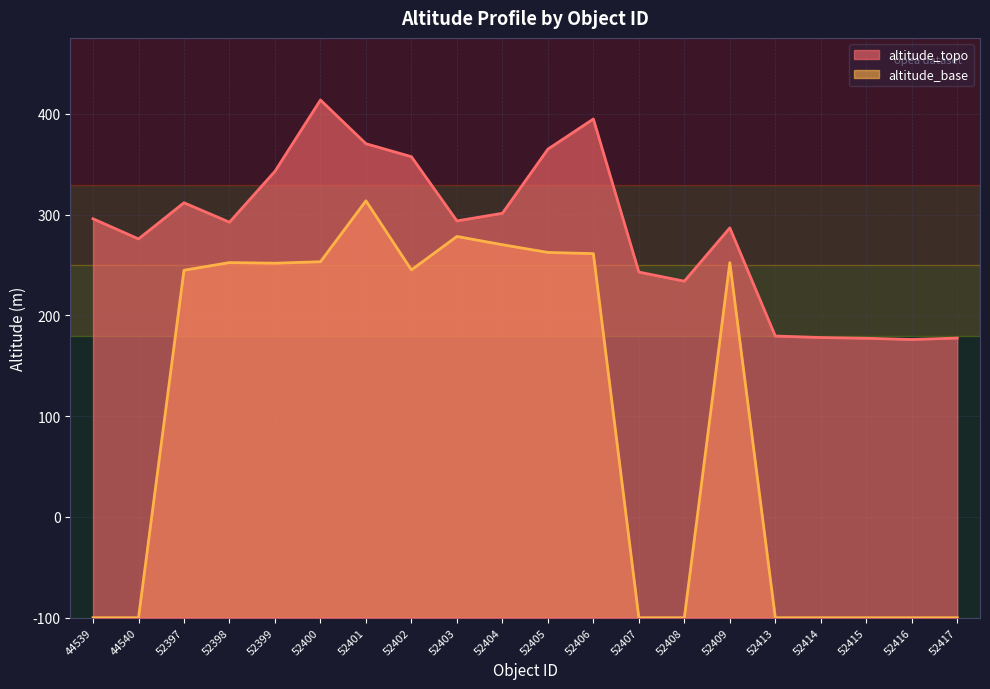

How many data points in altitude_base are above 345?

10